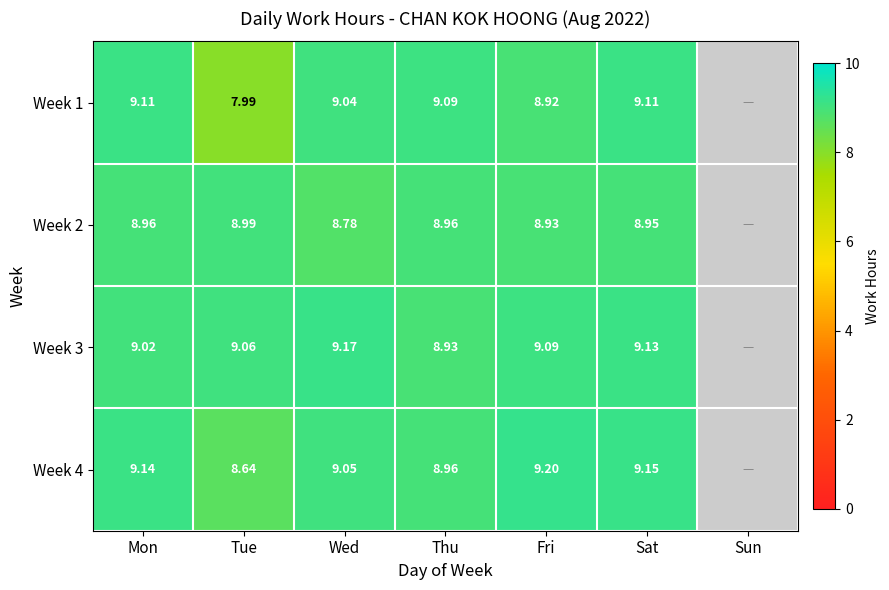

Is it true that Week 1 equals 8.0 at Tue?

True